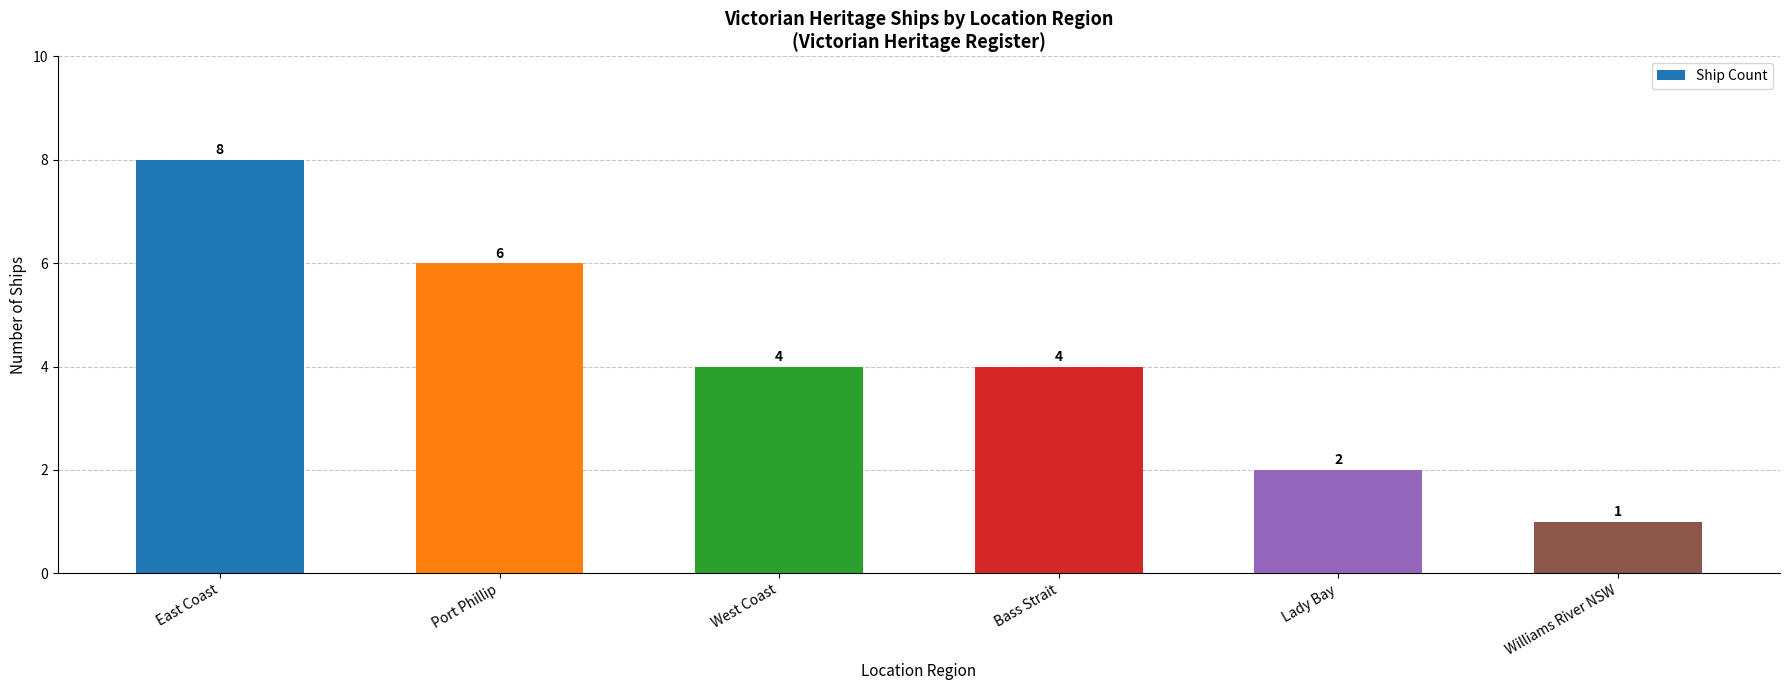

Reading left to right, list all the values displayed in this chart.

East Coast=8	Port Phillip=6	West Coast=4	Bass Strait=4	Lady Bay=2	Williams River NSW=1